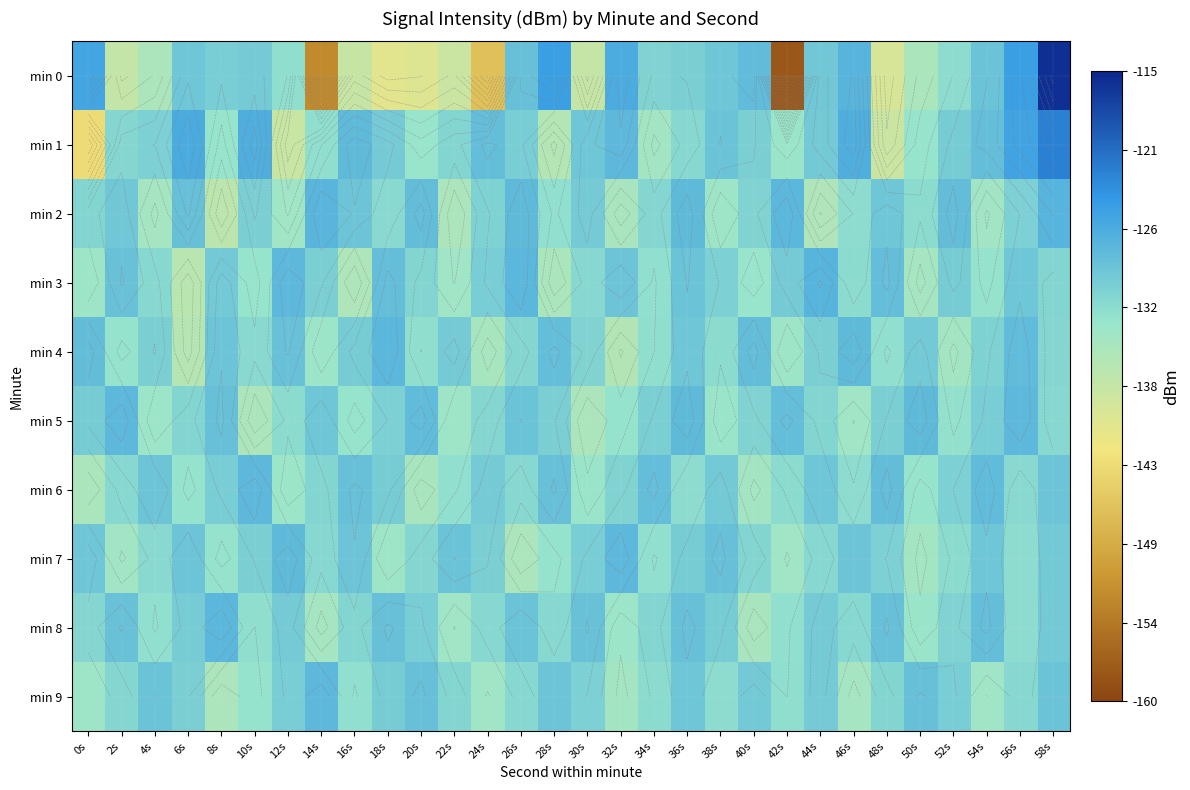

Is it true that min 7 equals -131.6 at 4s?

True